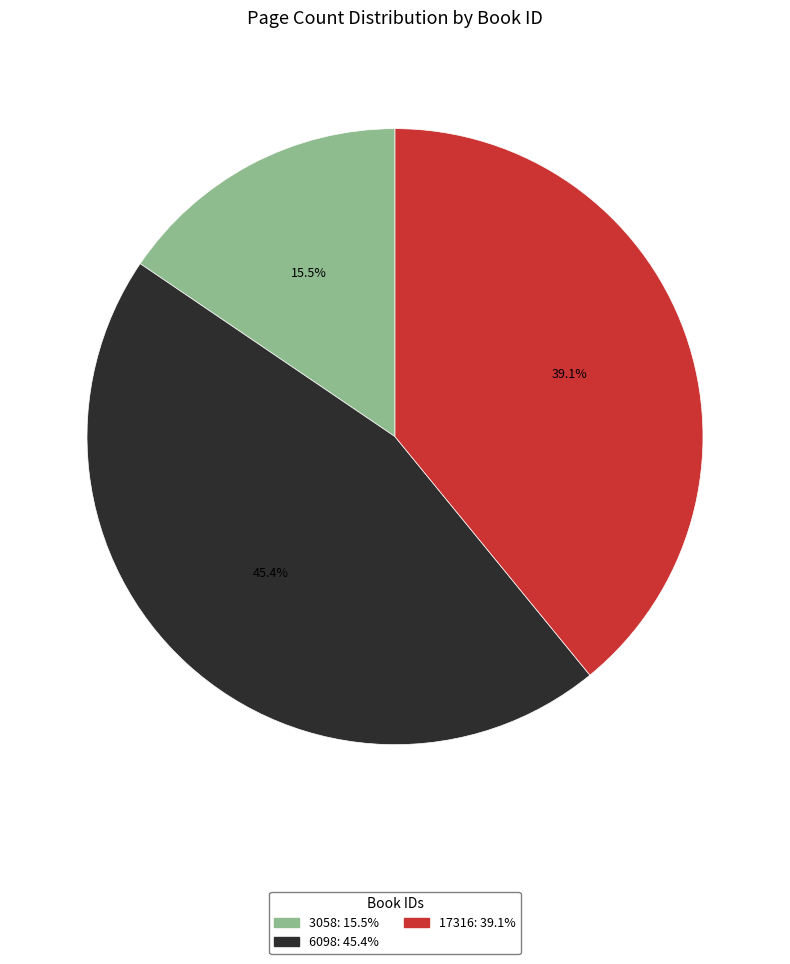

What is the total percentage of 17316 and 6098?

84.5%